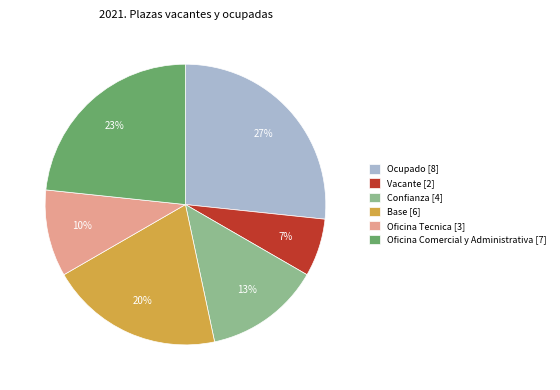

Is the sum of Ocupado [8] and Base [6] greater than half?

No